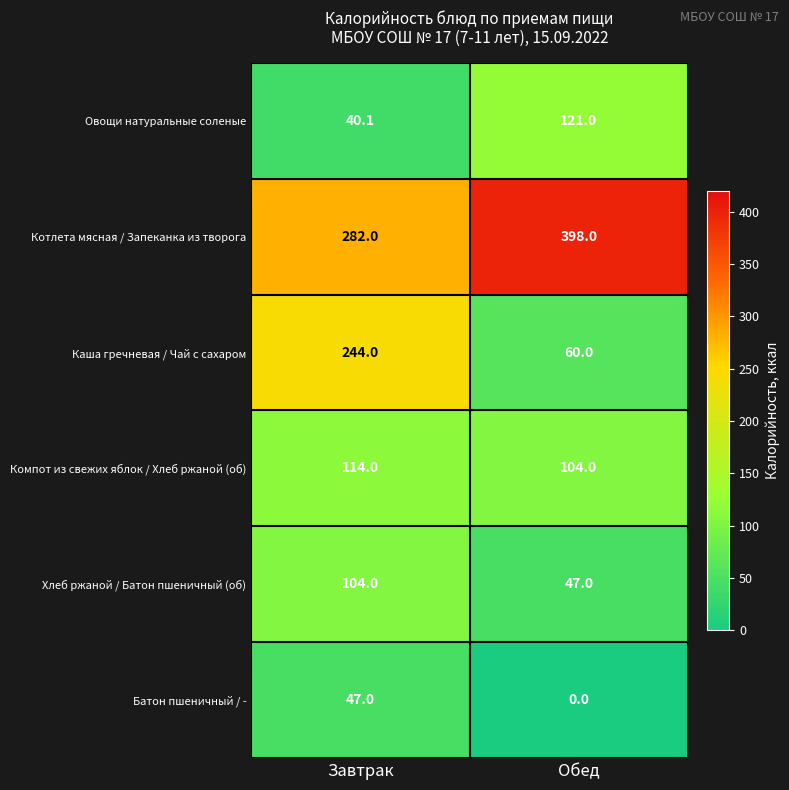

The Компот из свежих яблок / Хлеб ржаной (об) series shows 114.0 at Завтрак. True or false?

True